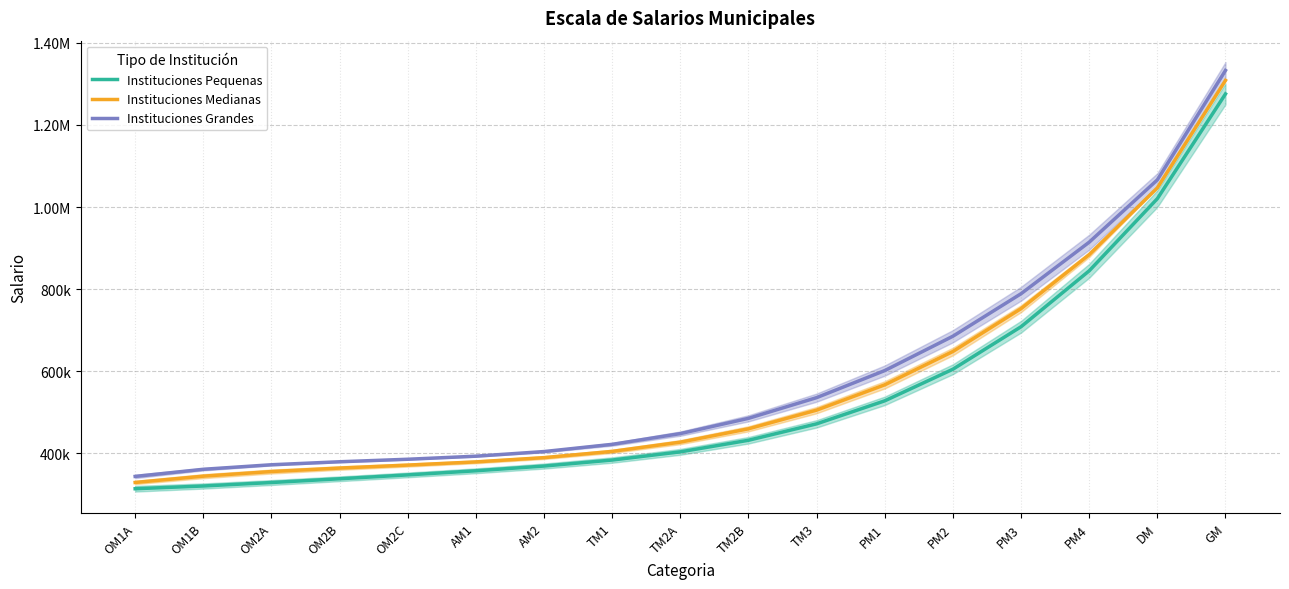

What is the average value of the Instituciones Pequenas series?

532350.2